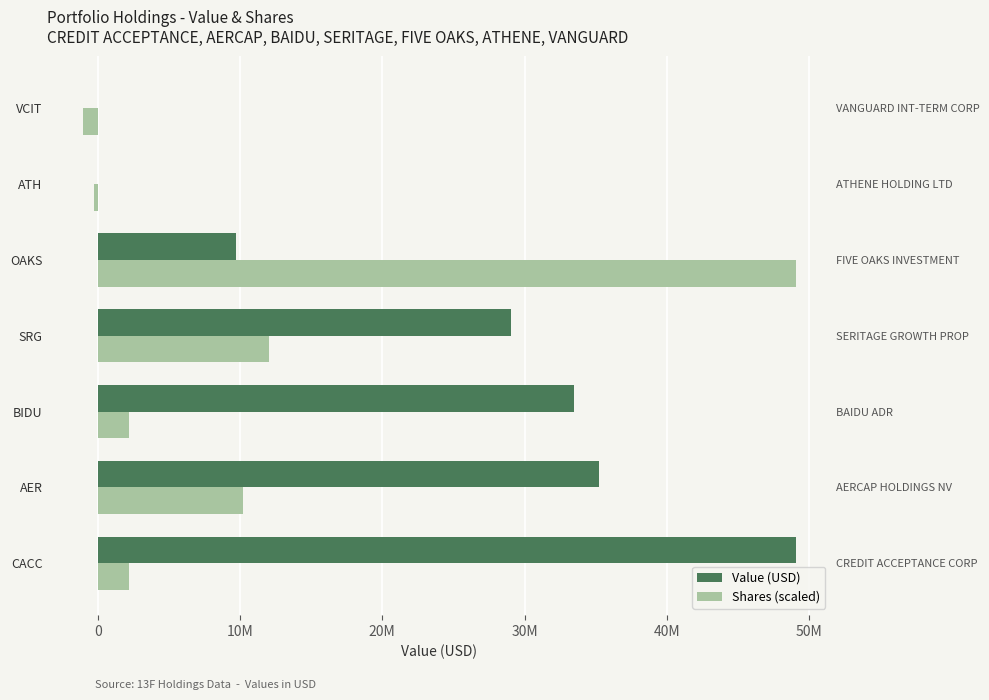

Which series has the largest total across all categories?

Value (USD)